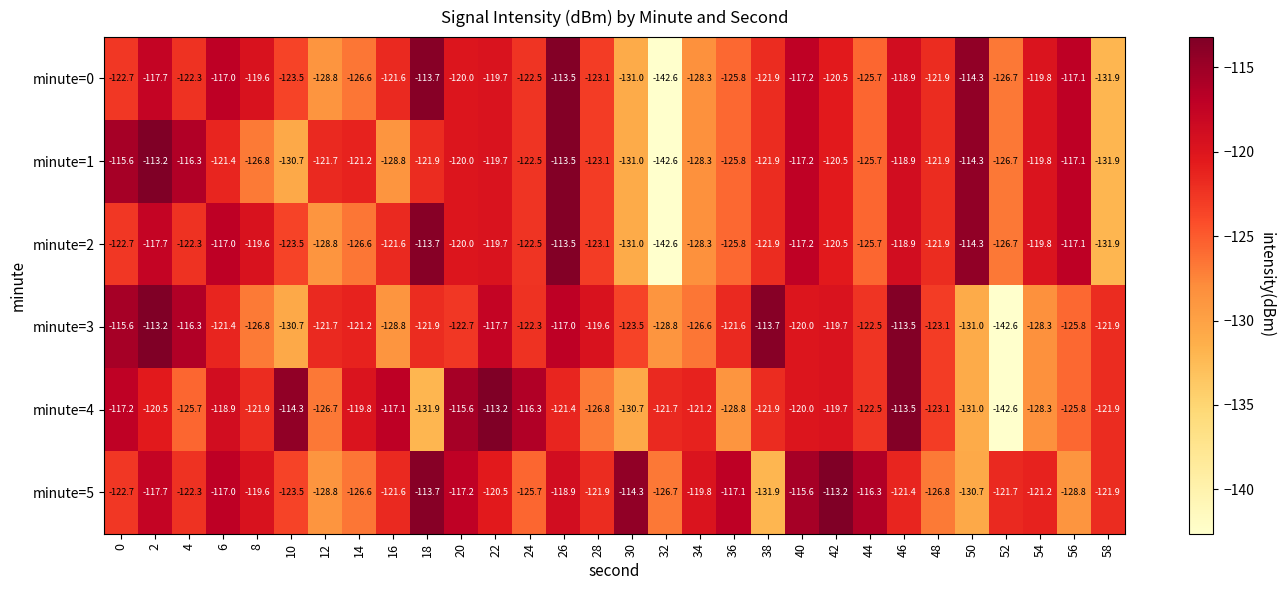

What is the maximum value shown in the chart?

-113.2